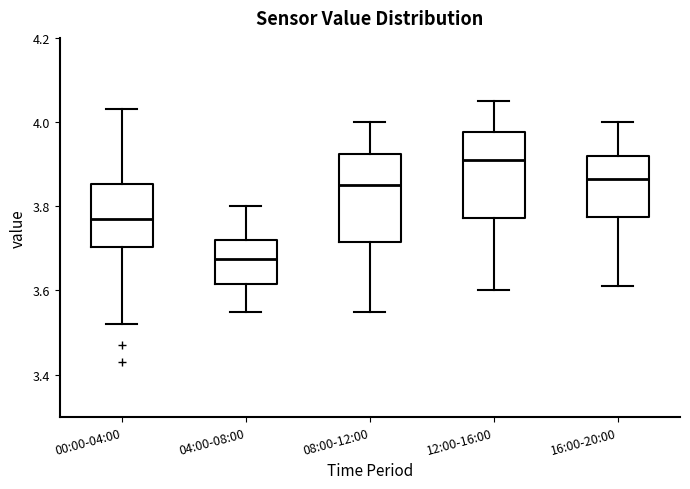

Reading left to right, read every box against the y-axis: the position of its median line, the range the box covers, and the ends of its whiskers. The values are not printed on the chart, so give them approximately, as read against the axis.

00:00-04:00: median 3.78, box 3.70 to 3.86, whiskers 3.52 to 4.04
04:00-08:00: median 3.68, box 3.62 to 3.72, whiskers 3.56 to 3.80
08:00-12:00: median 3.86, box 3.72 to 3.92, whiskers 3.56 to 4.00
12:00-16:00: median 3.92, box 3.78 to 3.98, whiskers 3.60 to 4.06
16:00-20:00: median 3.86, box 3.78 to 3.92, whiskers 3.62 to 4.00